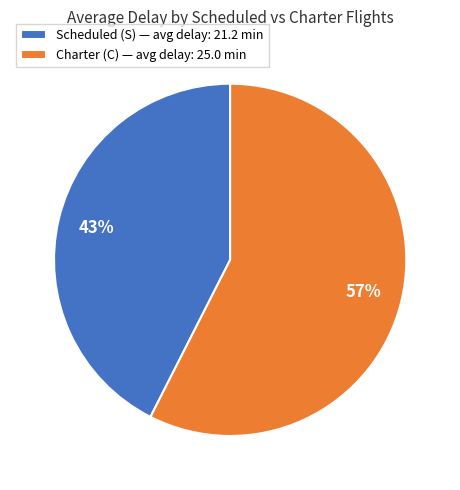

What is the largest slice in the pie chart?

Charter (C) — avg delay: 25.0 min